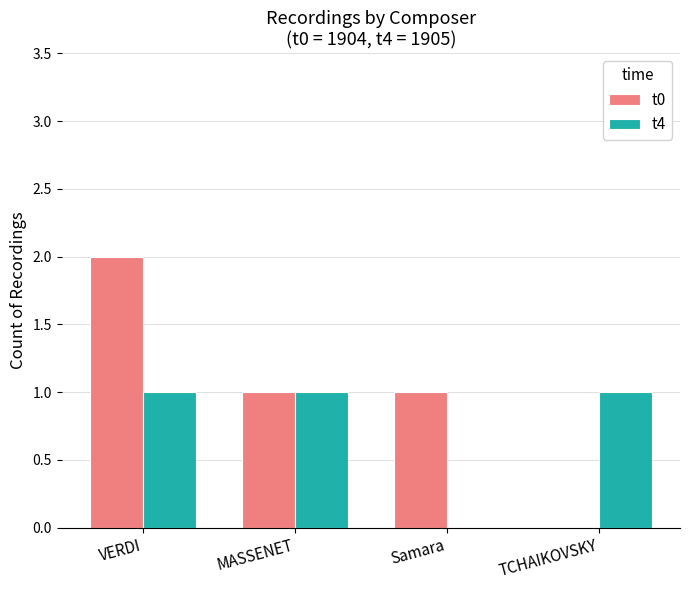

Which series has the largest total across all categories?

t0